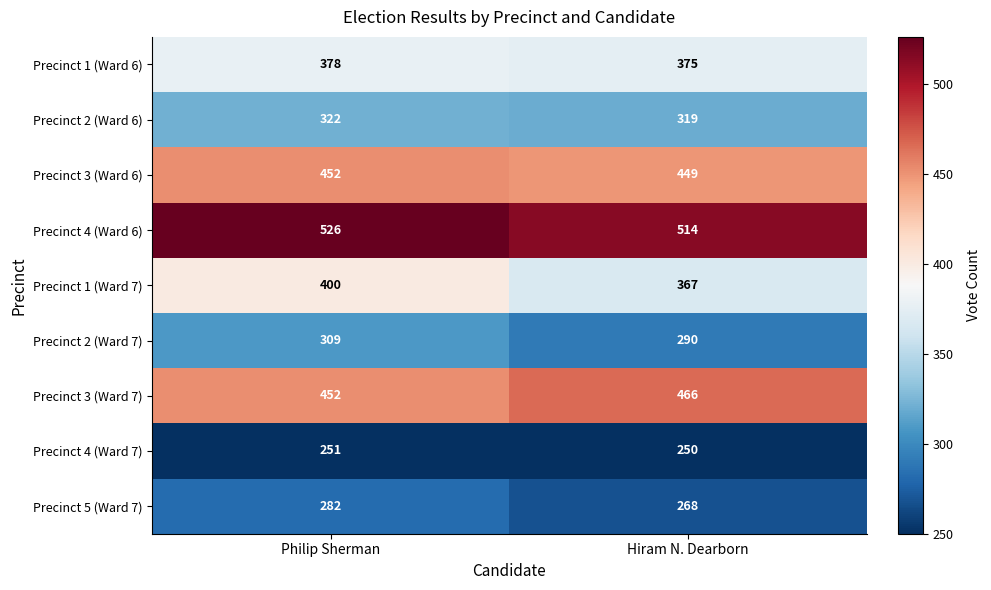

Which series has the largest total across all categories?

Precinct 4 (Ward 6)